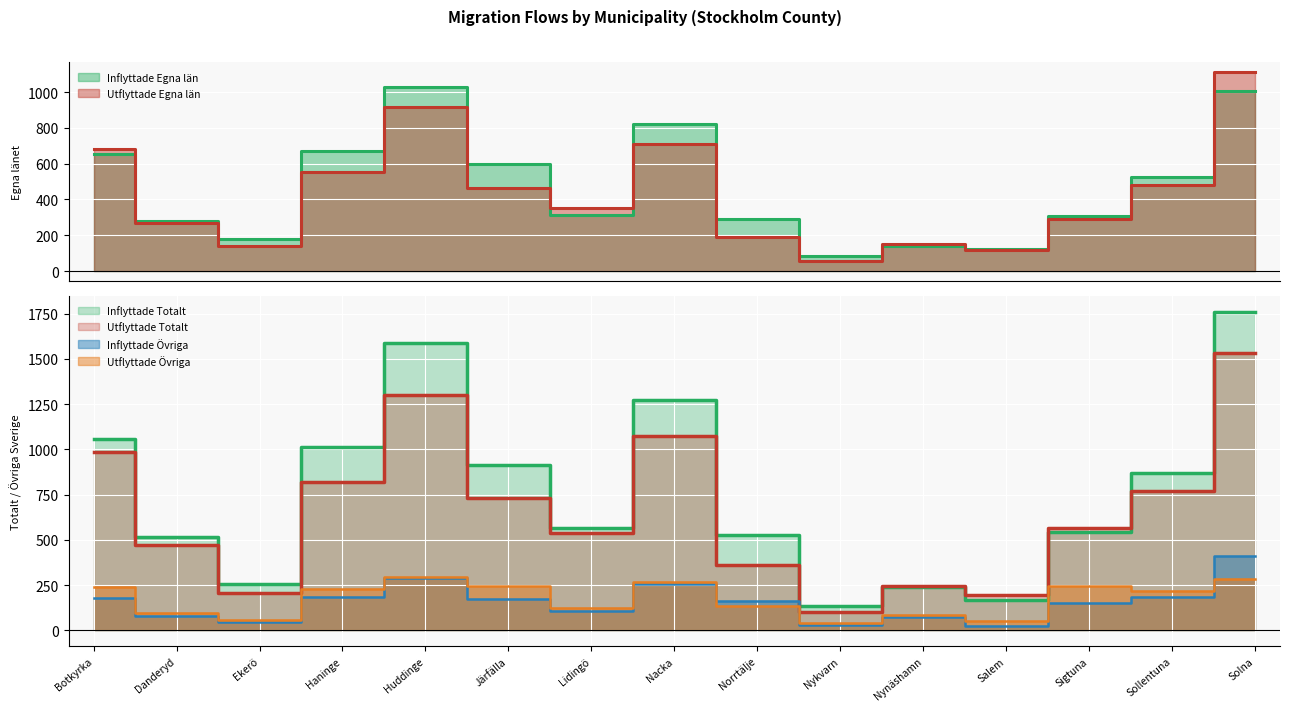

At which category does Inflyttade Övriga reach its first local peak?

Huddinge